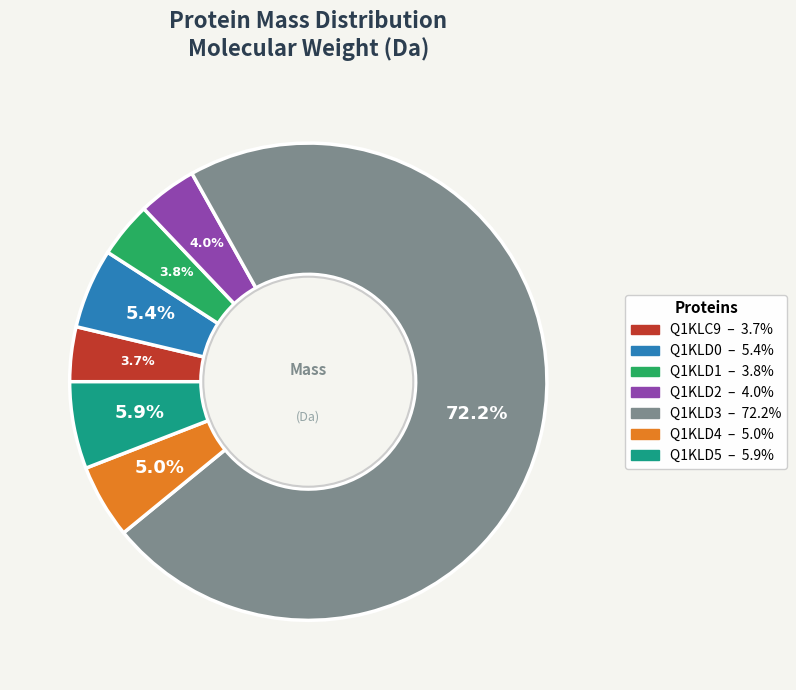

Which slice represents more than half of the pie?

Q1KLD3